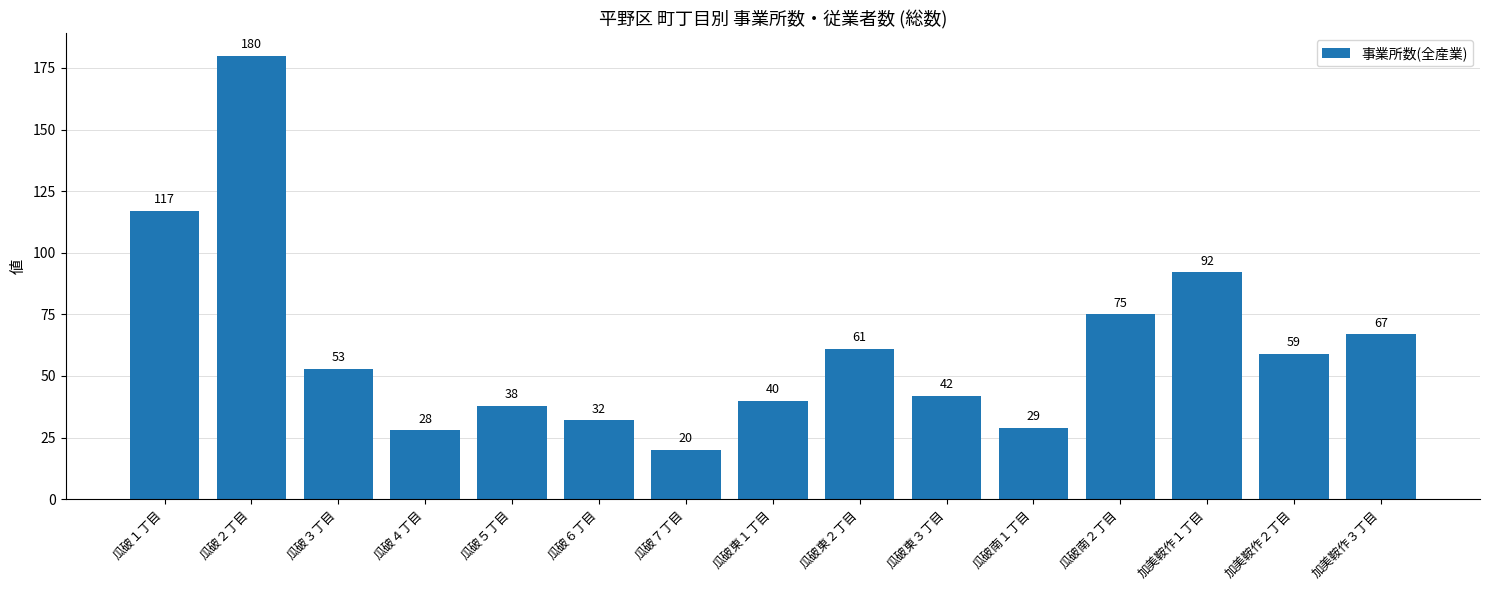

Reading left to right, transcribe all the data shown in this chart.

117	180	53	28	38	32	20	40	61	42	29	75	92	59	67